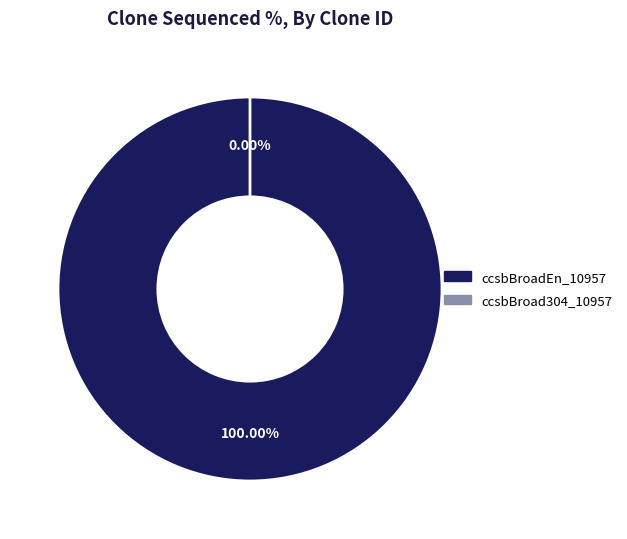

True or false: ccsbBroad304_10957 accounts for 0% of the total.

True